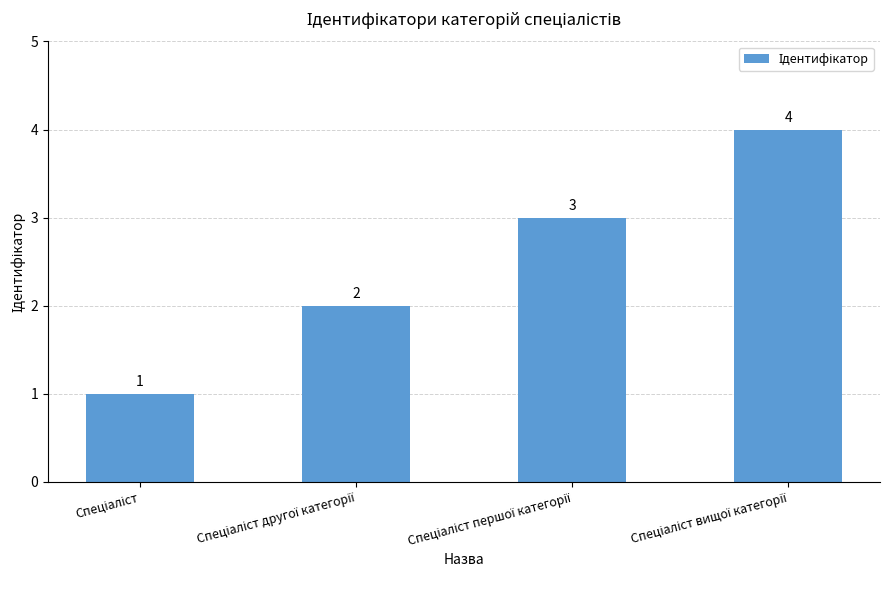

What is the sum of all values?

10